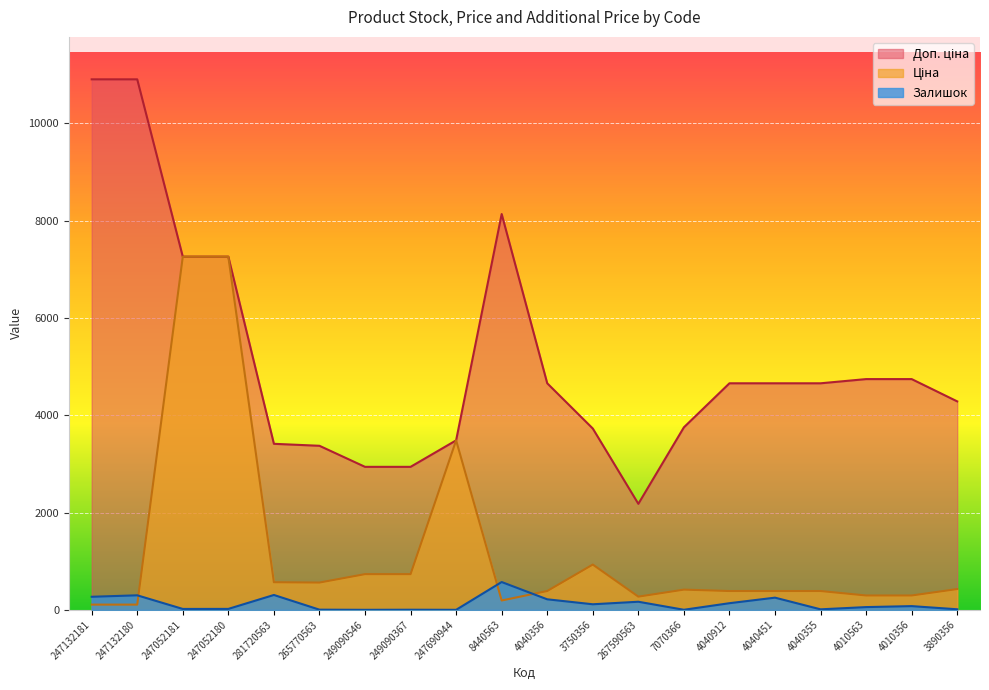

Reading right to left, transcribe all the data shown in this chart.

Залишок: 3890356=13.0	4010356=78.0	4010563=58.0	4040355=12.0	4040451=252.0	4040912=138.0	7070366=3.0	267590563=168.0	3750356=116.0	4040356=218.0	8440563=573.0	247690944=2.0	249090367=4.0	249090546=2.0	265770563=5.0	281720563=307.0	247052180=21.0	247052181=20.0	247132180=300.0	247132181=270.0
Ціна: 3890356=428.5	4010356=296.4	4010563=296.4	4040355=388.1	4040451=388.1	4040912=388.1	7070366=416.9	267590563=272.5	3750356=931.9	4040356=388.1	8440563=193.7	247690944=3484.5	249090367=735.0	249090546=735.0	265770563=562.1	281720563=568.9	247052180=7258.9	247052181=7258.9	247132180=109.0	247132181=109.0
Доп. ціна: 3890356=4285.1	4010356=4743.2	4010563=4743.2	4040355=4657.0	4040451=4657.0	4040912=4657.0	7070366=3752.2	267590563=2180.0	3750356=3727.4	4040356=4657.0	8440563=8135.0	247690944=3484.5	249090367=2940.0	249090546=2940.0	265770563=3372.7	281720563=3413.3	247052180=7258.9	247052181=7258.9	247132180=10903.0	247132181=10903.0